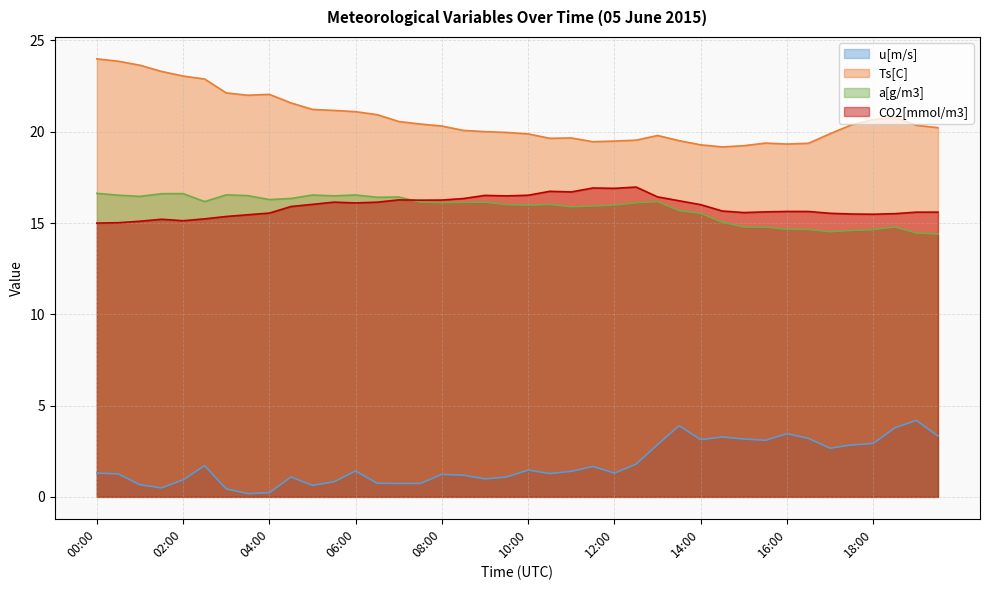

True or false: u[m/s] and CO2[mmol/m3] cross at least once.

False